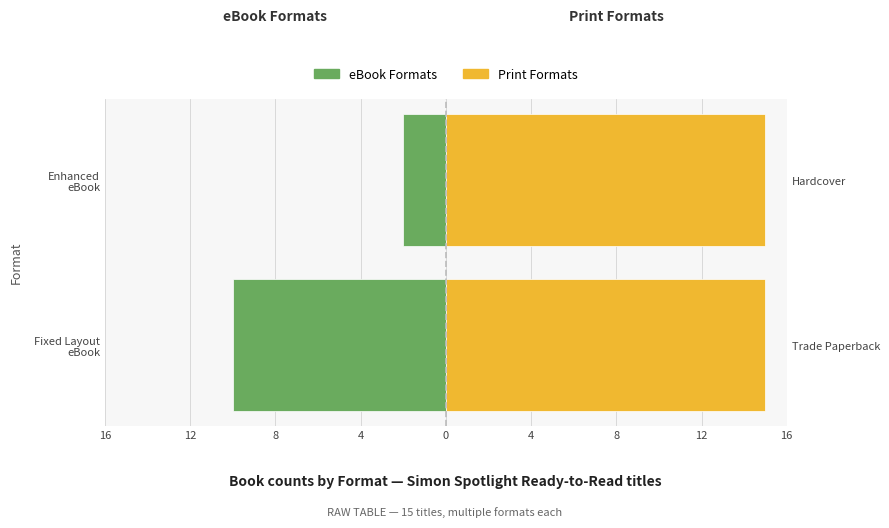

The Print Formats series shows 1.3 at 16. True or false?

False